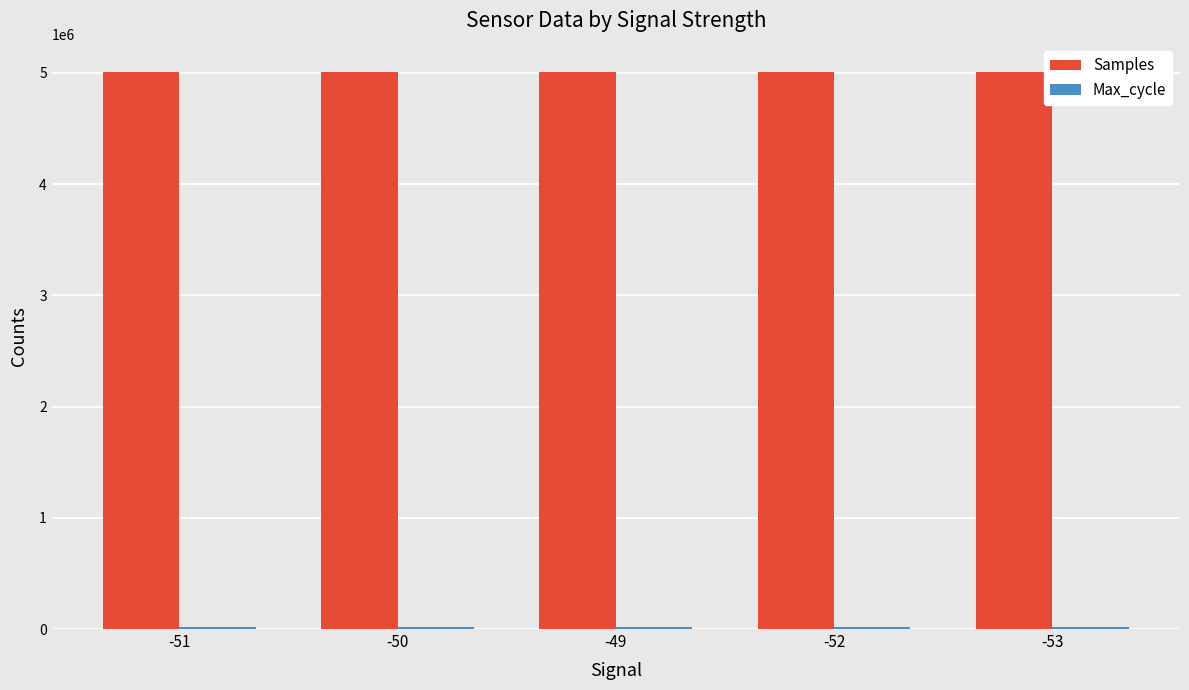

The value of Samples at -53 is 5010739.8. True or false?

True